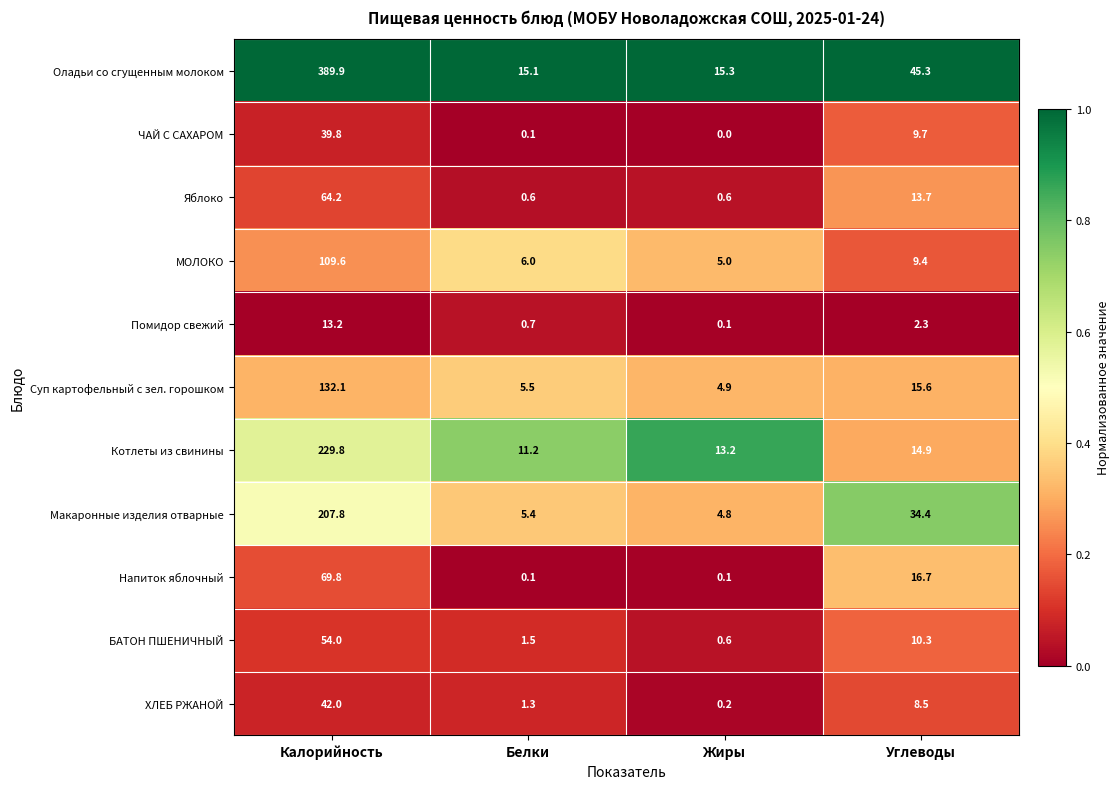

What is the difference between the Напиток яблочный values at Углеводы and Белки?

16.6